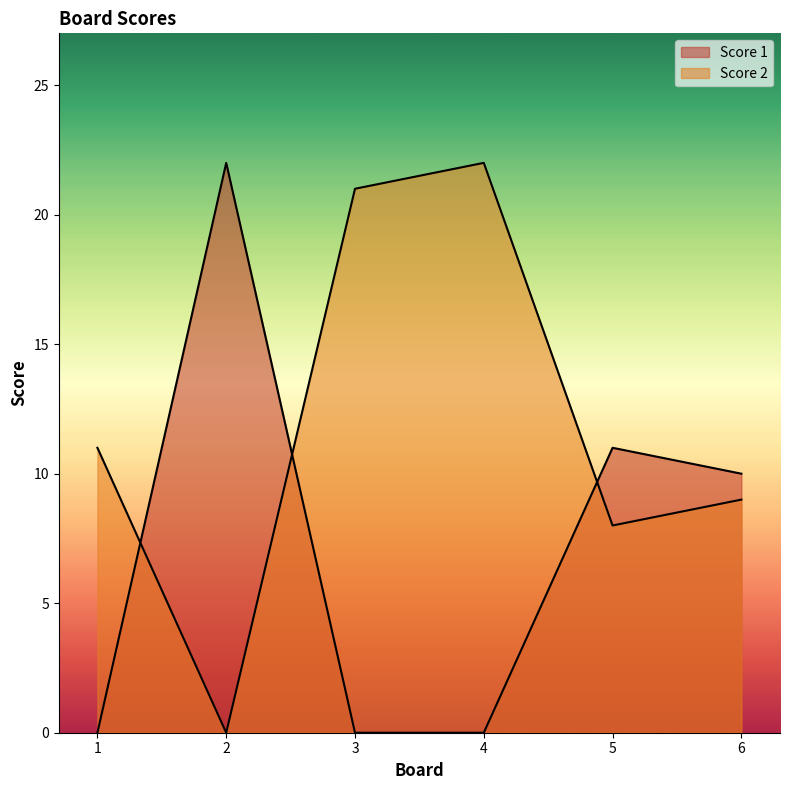

Does the chart display data point markers on the line(s)?

No